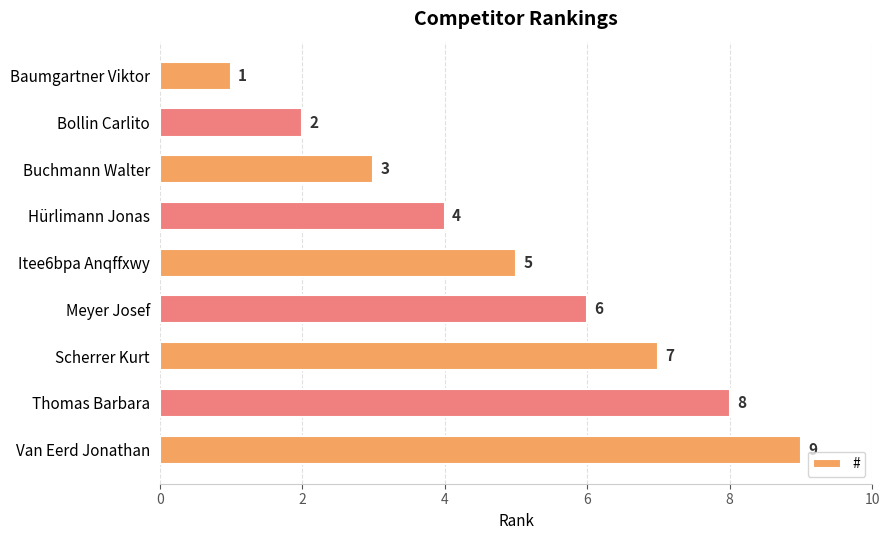

What is the label of the 9th bar from the bottom?

Baumgartner Viktor